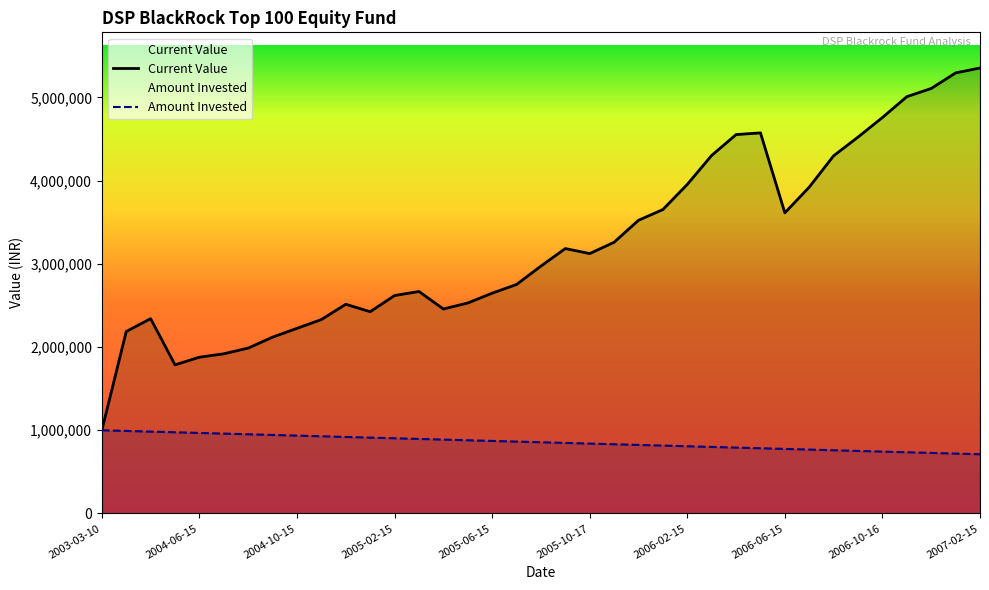

What is the maximum value shown in the chart?

5353927